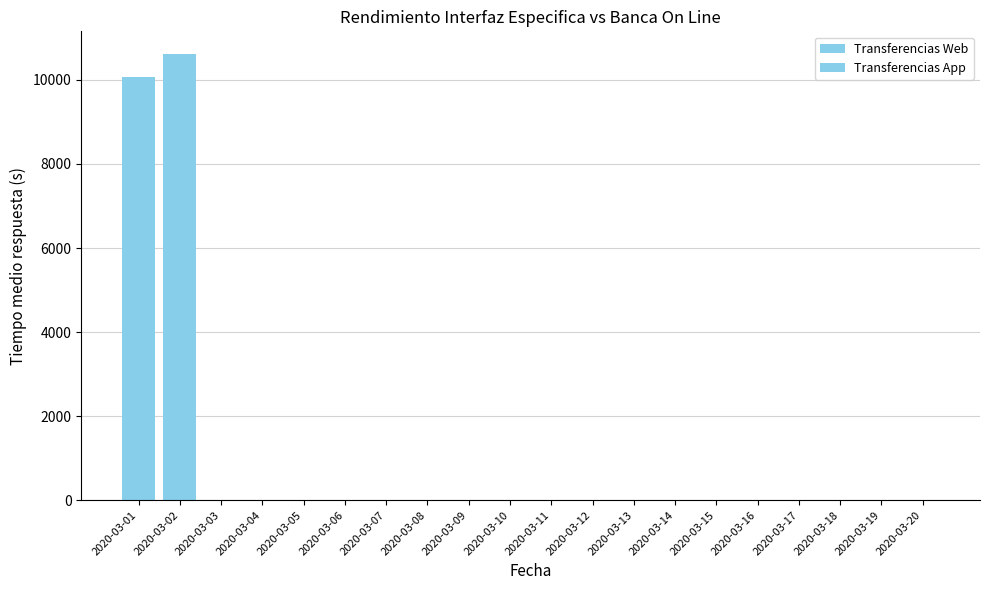

What is the average value of the Transferencias Web series?

1035.1